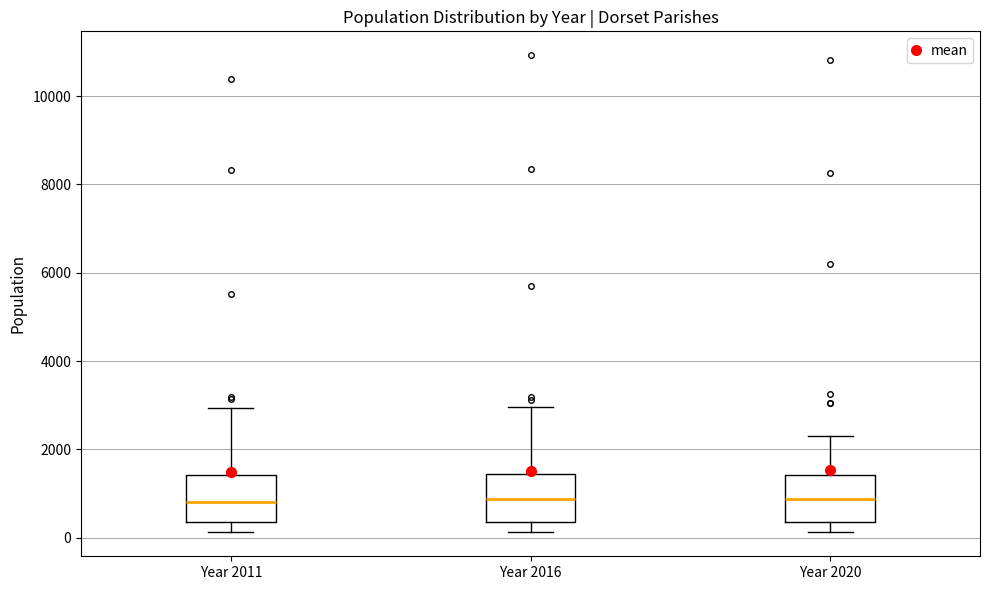

Reading left to right, transcribe this box plot: for each box, give where its median line is, the range the box spans, and where its two whiskers end, as read against the y-axis. The values are not printed on the chart, so give them approximately, as read against the axis.

Year 2011: median 800, box 400 to 1400, whiskers 200 to 3000
Year 2016: median 800, box 400 to 1400, whiskers 200 to 3000
Year 2020: median 800, box 400 to 1400, whiskers 200 to 2200